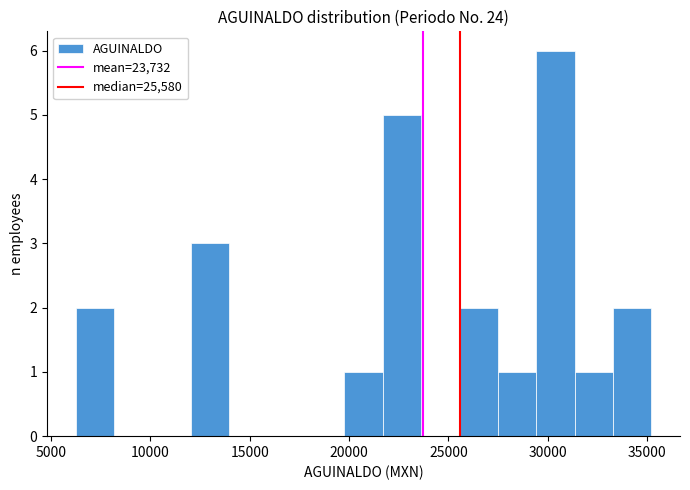

Read against the x-axis, roughly where is the centre of the tallest bar?

30500